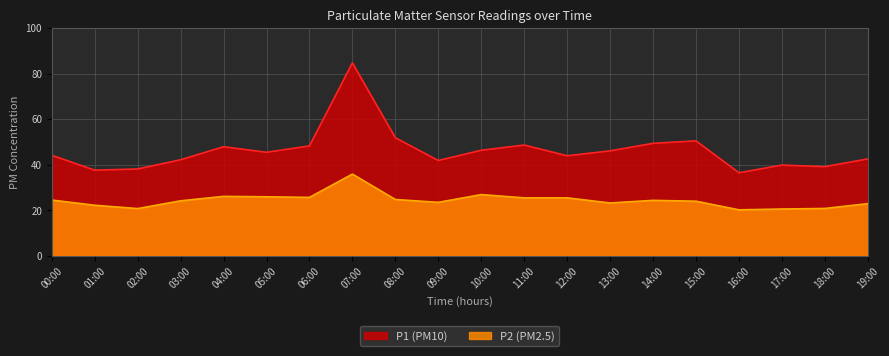

Reading left to right, what are all the values shown in this chart?

P1: 00:00=44.1	01:00=37.6	02:00=38.1	03:00=42.2	04:00=47.9	05:00=45.5	06:00=48.2	07:00=84.7	08:00=51.8	09:00=41.9	10:00=46.3	11:00=48.6	12:00=43.9	13:00=46.1	14:00=49.4	15:00=50.5	16:00=36.5	17:00=39.8	18:00=39.1	19:00=42.5
P2: 00:00=24.5	01:00=22.2	02:00=20.8	03:00=24.1	04:00=26.1	05:00=25.9	06:00=25.6	07:00=35.9	08:00=24.7	09:00=23.5	10:00=26.9	11:00=25.4	12:00=25.4	13:00=23.2	14:00=24.4	15:00=24.0	16:00=20.2	17:00=20.6	18:00=20.8	19:00=22.9